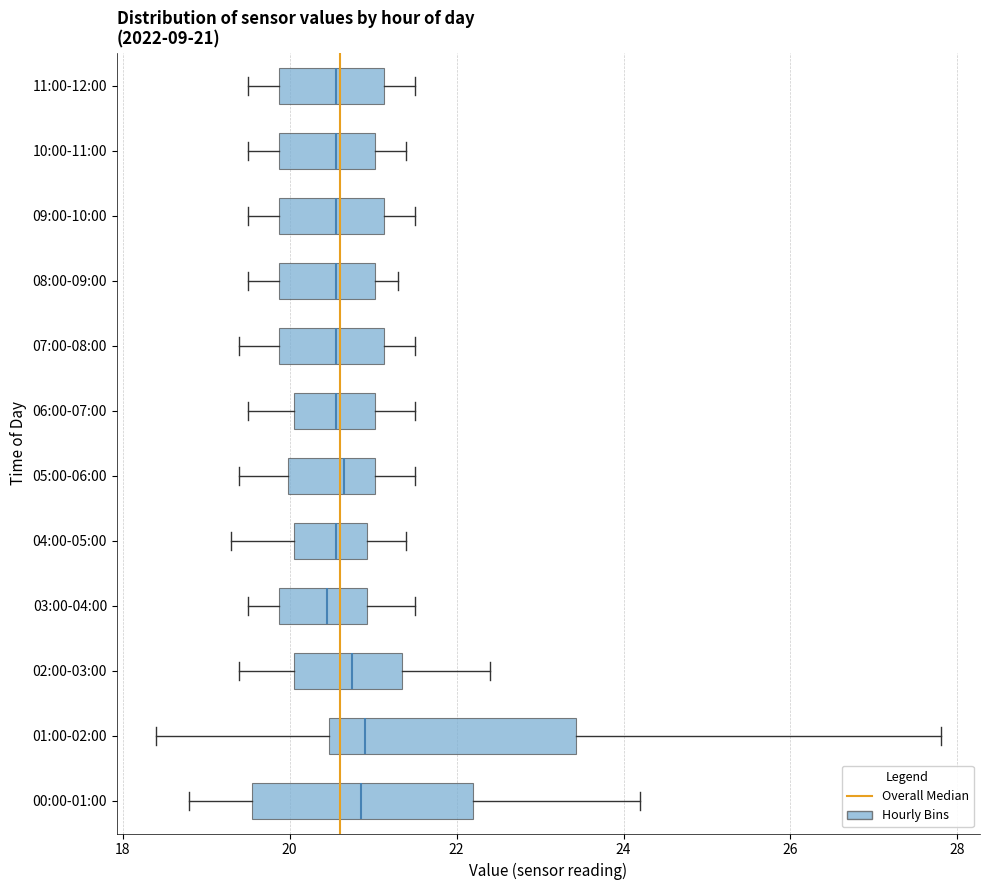

Comparing the boxes themselves (not the whiskers), which one is the widest?

01:00-02:00